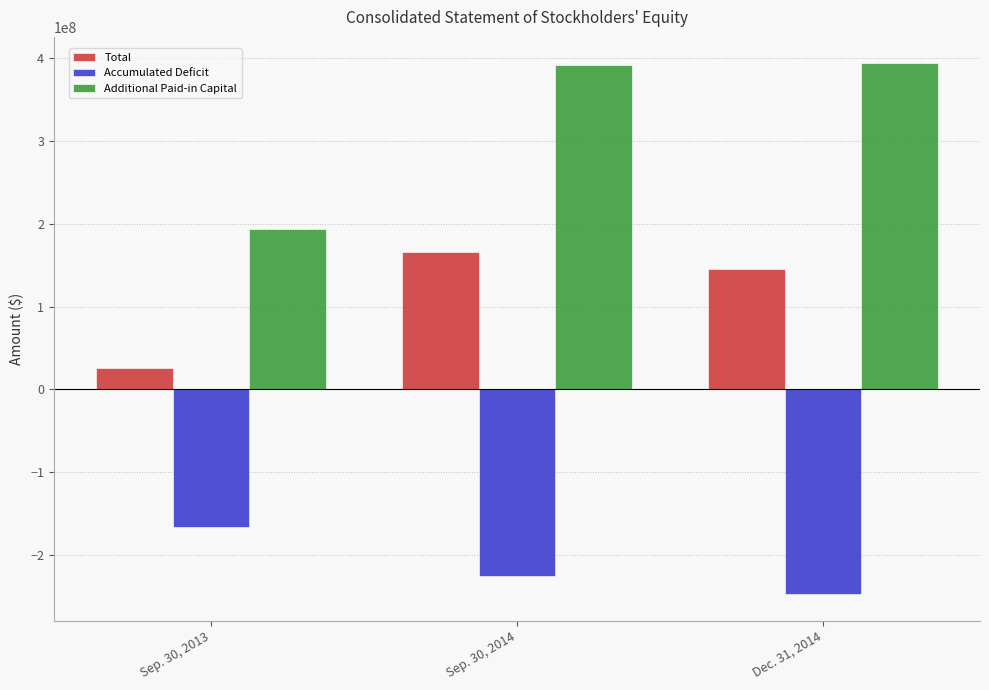

What is the difference between the maximum and minimum values in the Additional Paid-in Capital series?

199949431